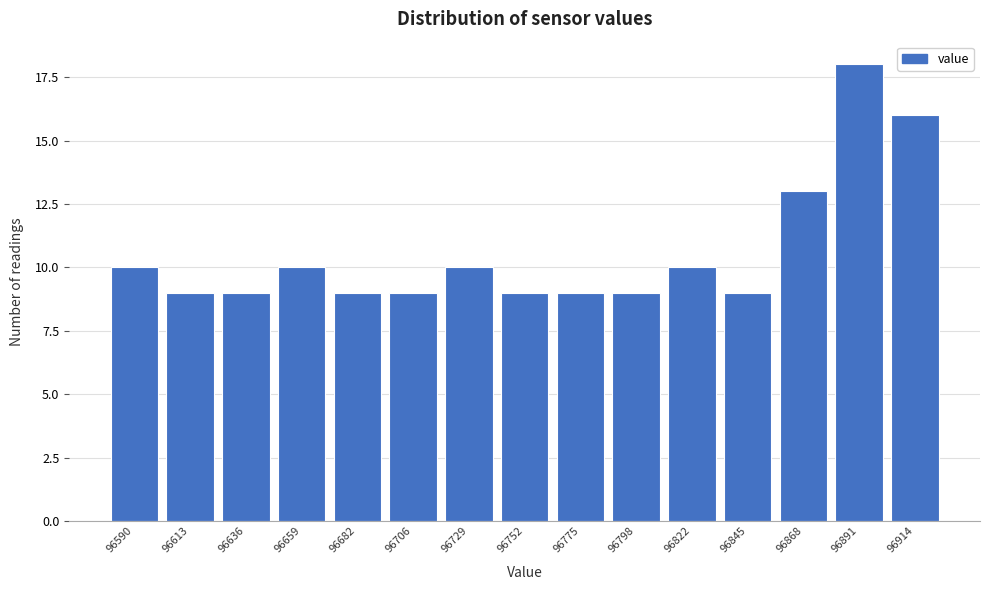

Reading left to right, transcribe all the data shown in this chart.

96590=10	96613=9	96636=9	96659=10	96682=9	96706=9	96729=10	96752=9	96775=9	96798=9	96822=10	96845=9	96868=13	96891=18	96914=16